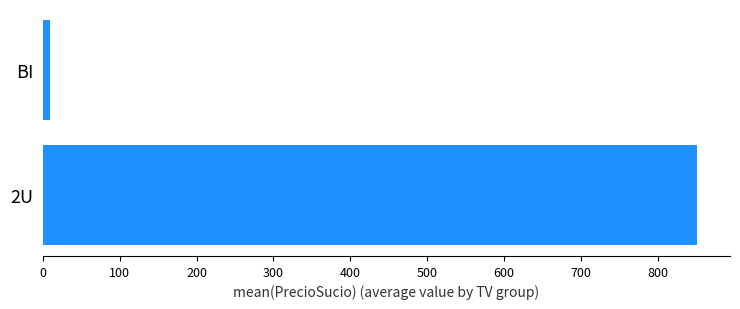

What is the sum of all values?

860.7